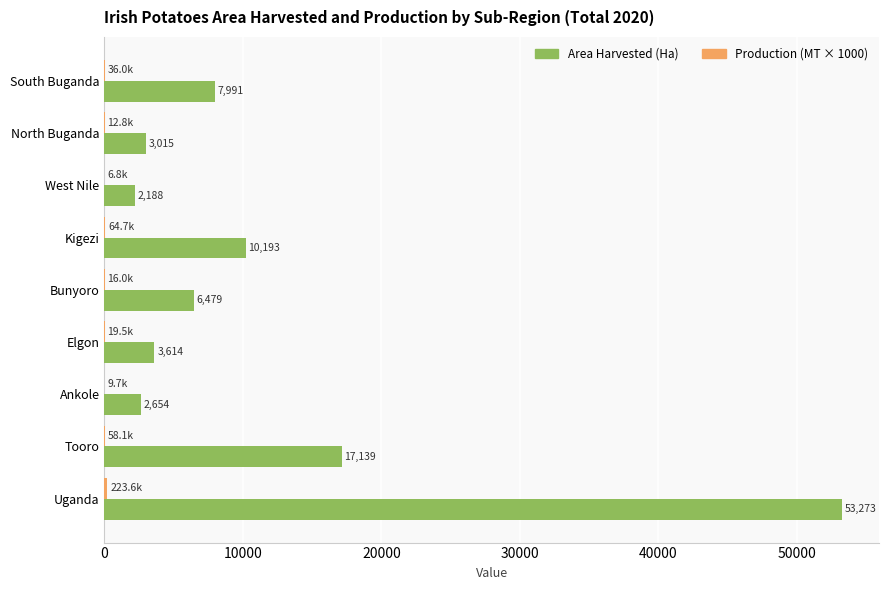

The value of Area Harvested (Ha) at Kigezi is 10192.6. True or false?

True